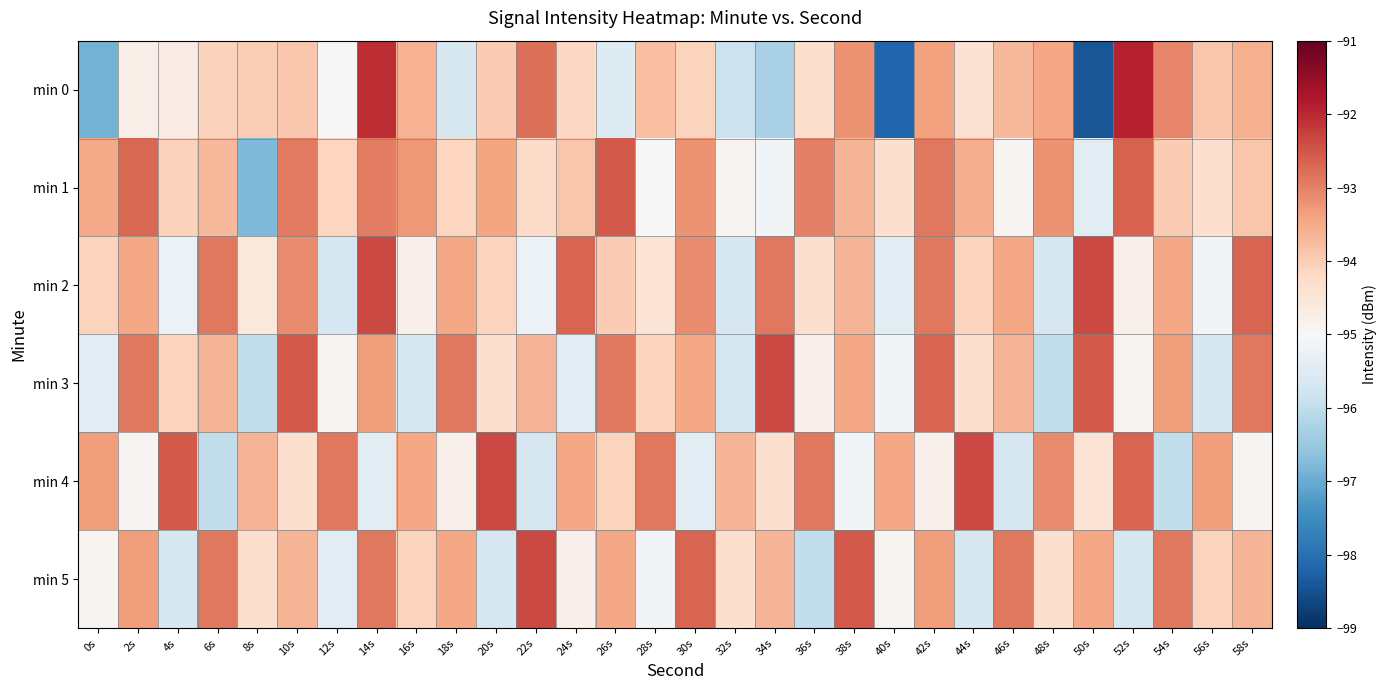

What is the smallest value displayed?

-98.4